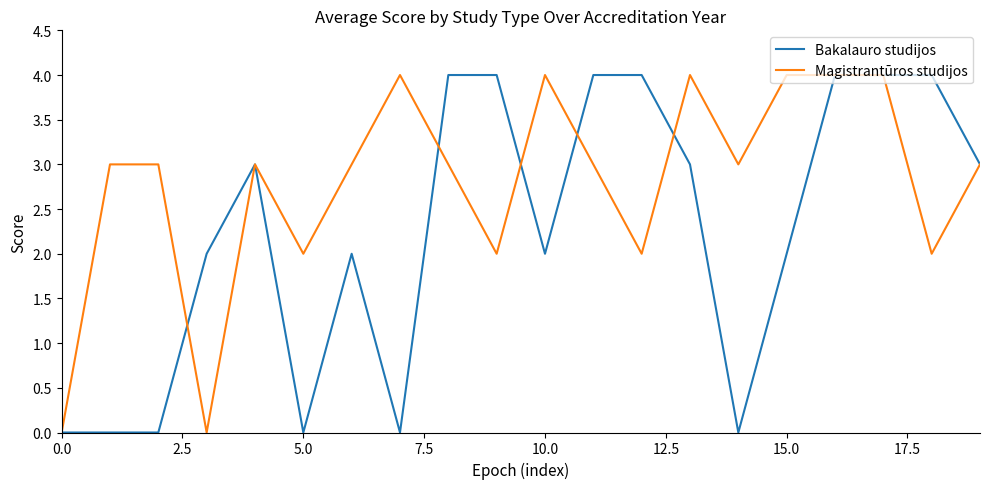

Which series has the largest total across all categories?

Magistrantūros studijos